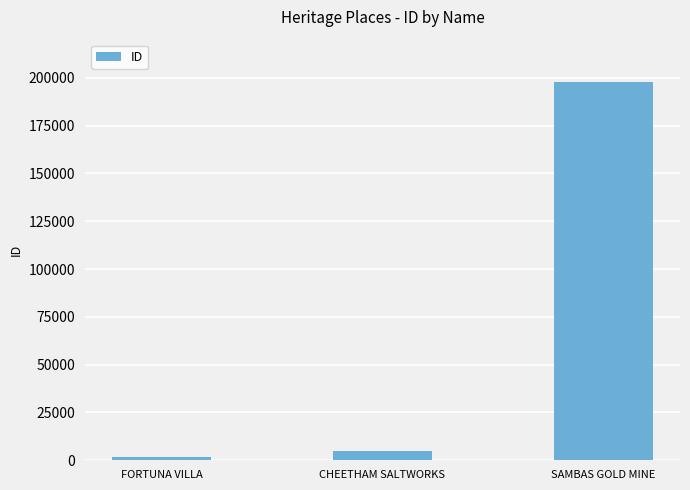

The value at CHEETHAM SALTWORKS is 4820. True or false?

True